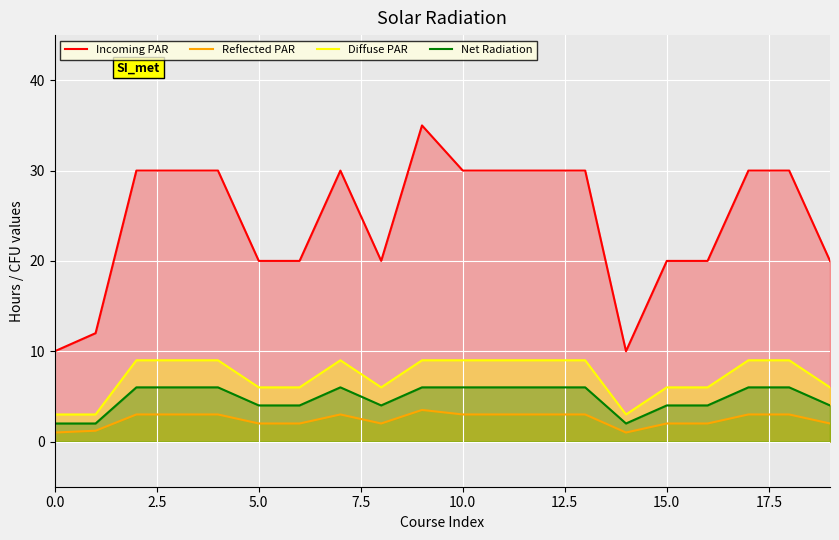

What is the greatest value displayed?

35.0